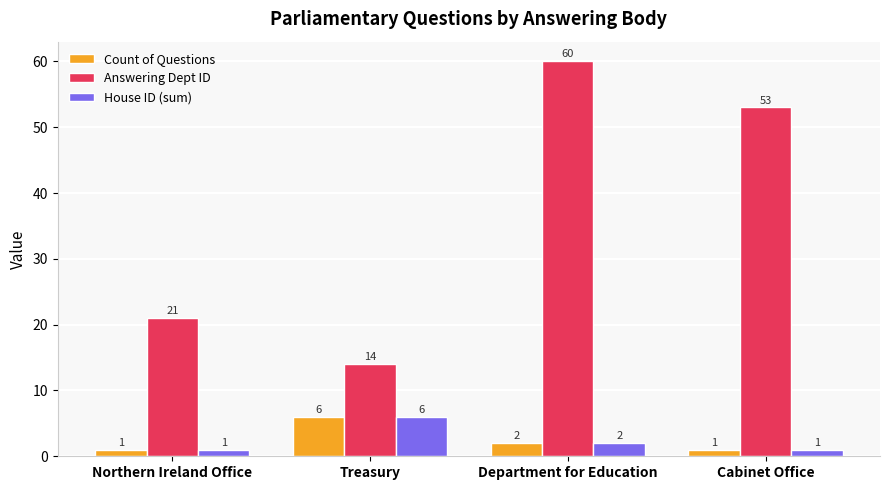

How many bars are there in total?

12